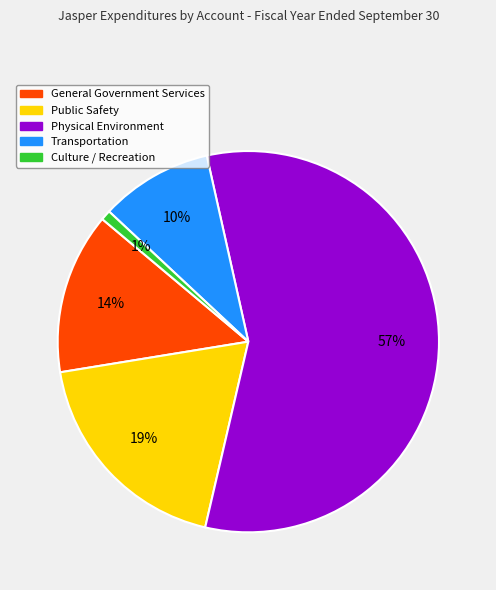

To the nearest percent, what portion does Culture / Recreation represent?

1%